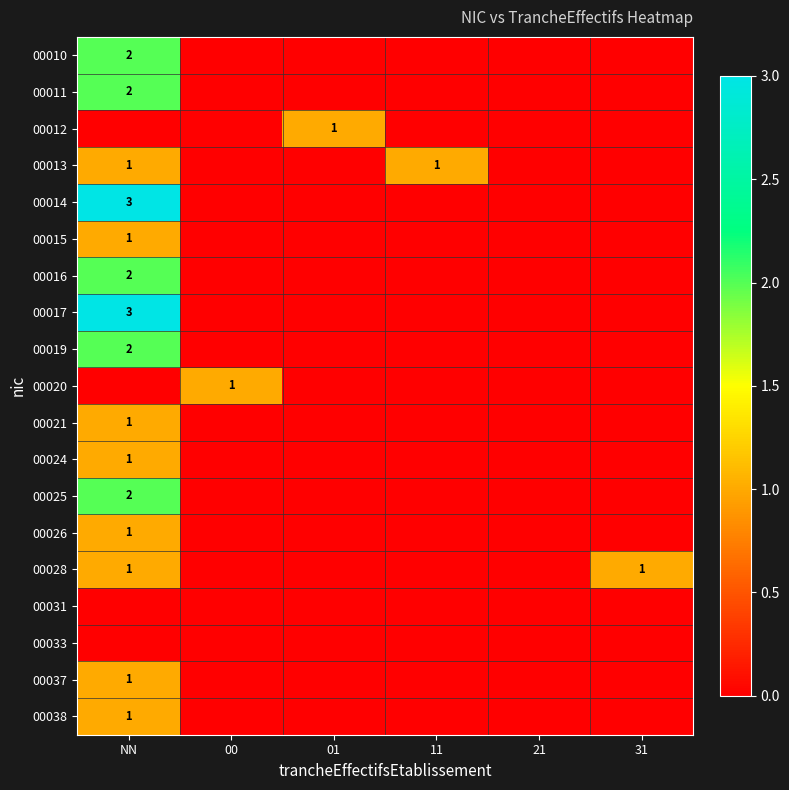

How many categories are shown in the chart?

6